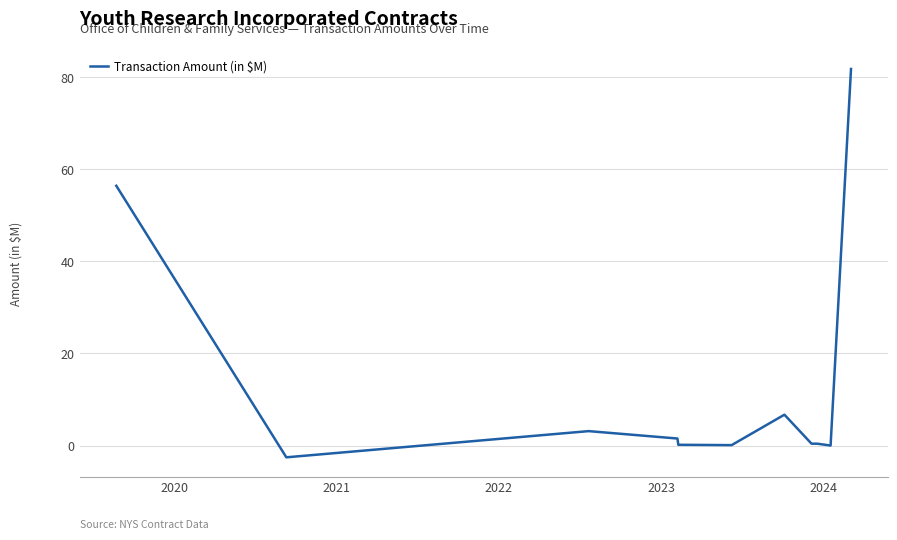

What is the difference between the maximum and minimum values?

84.3